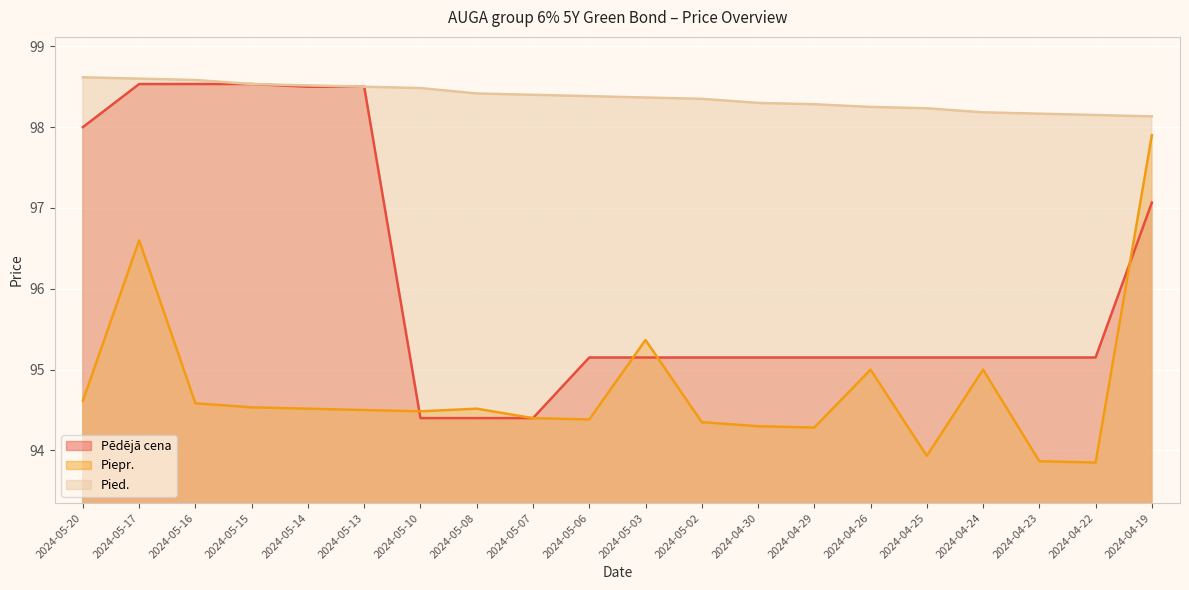

Reading left to right, extract all data points from this chart.

Pēdējā cena: 98.0	98.5	98.5	98.5	98.5	98.5	94.4	94.4	94.4	95.2	95.2	95.2	95.2	95.2	95.2	95.2	95.2	95.2	95.2	97.1
Piepr.: 94.6	96.6	94.6	94.5	94.5	94.5	94.5	94.5	94.4	94.4	95.4	94.3	94.3	94.3	95.0	93.9	95.0	93.9	93.8	97.9
Pied.: 98.6	98.6	98.6	98.5	98.5	98.5	98.5	98.4	98.4	98.4	98.4	98.3	98.3	98.3	98.2	98.2	98.2	98.2	98.2	98.1